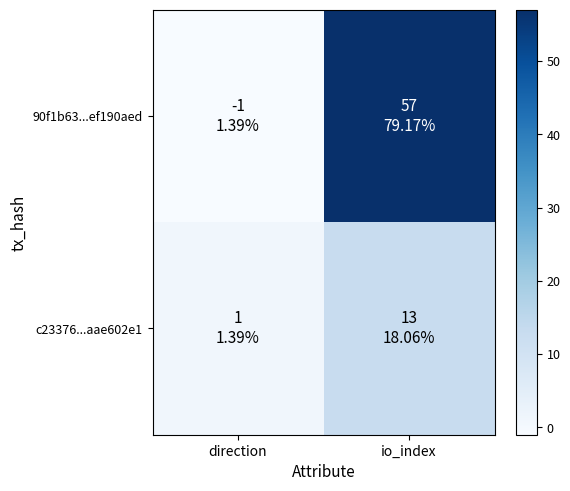

List the series in order of their overall mean, lowest first.

c23376...aae602e1, 90f1b63...ef190aed